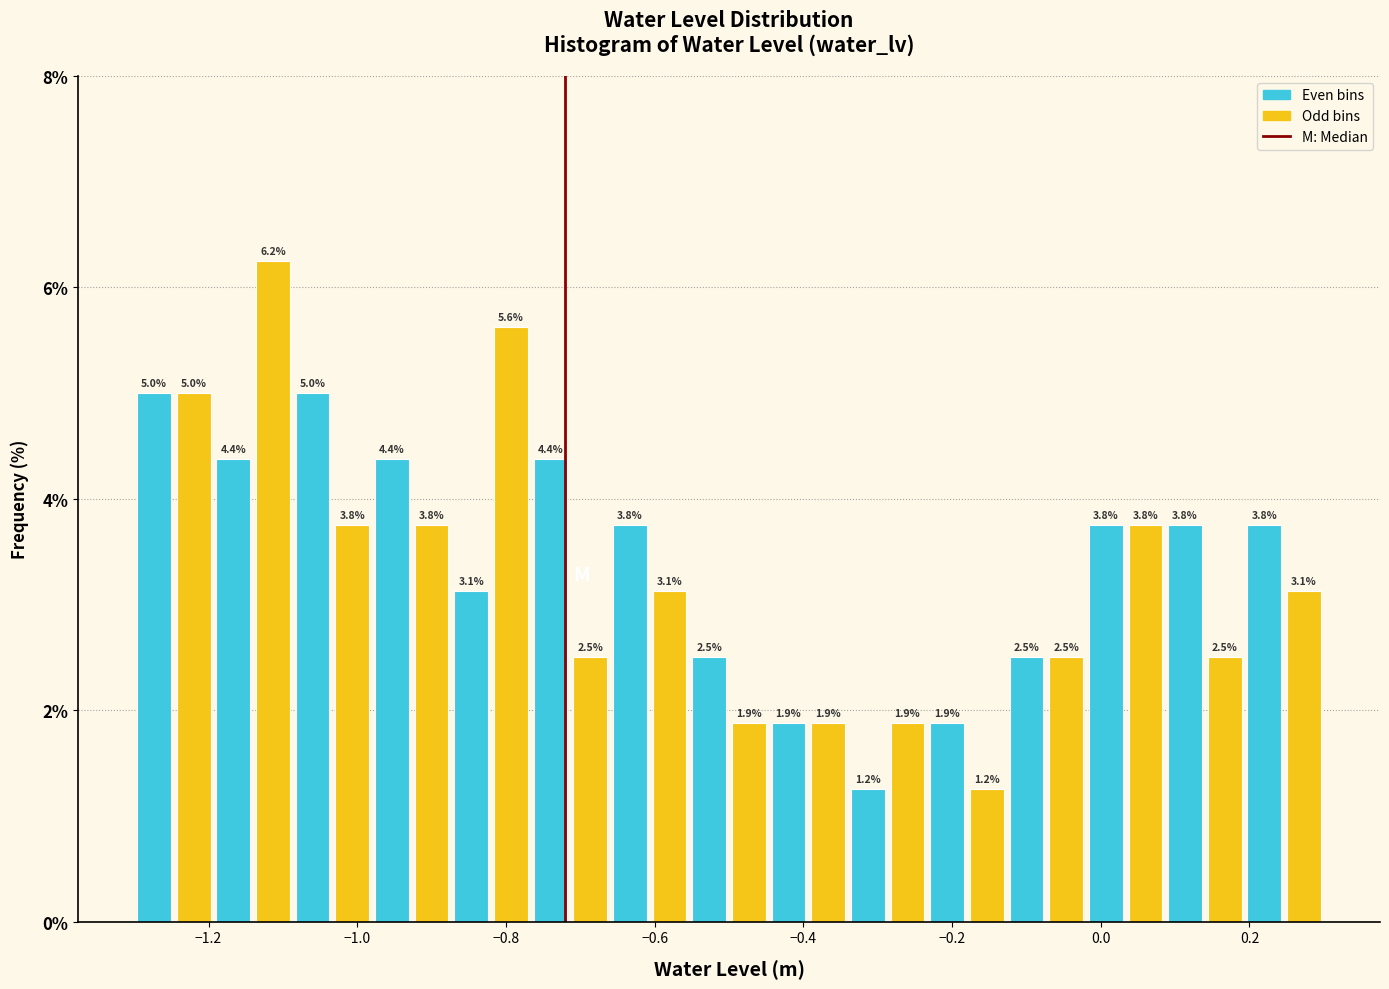

Around what value on the x-axis is the tallest bar? Give the approximate position of its centre, as read against the axis.

-1.12